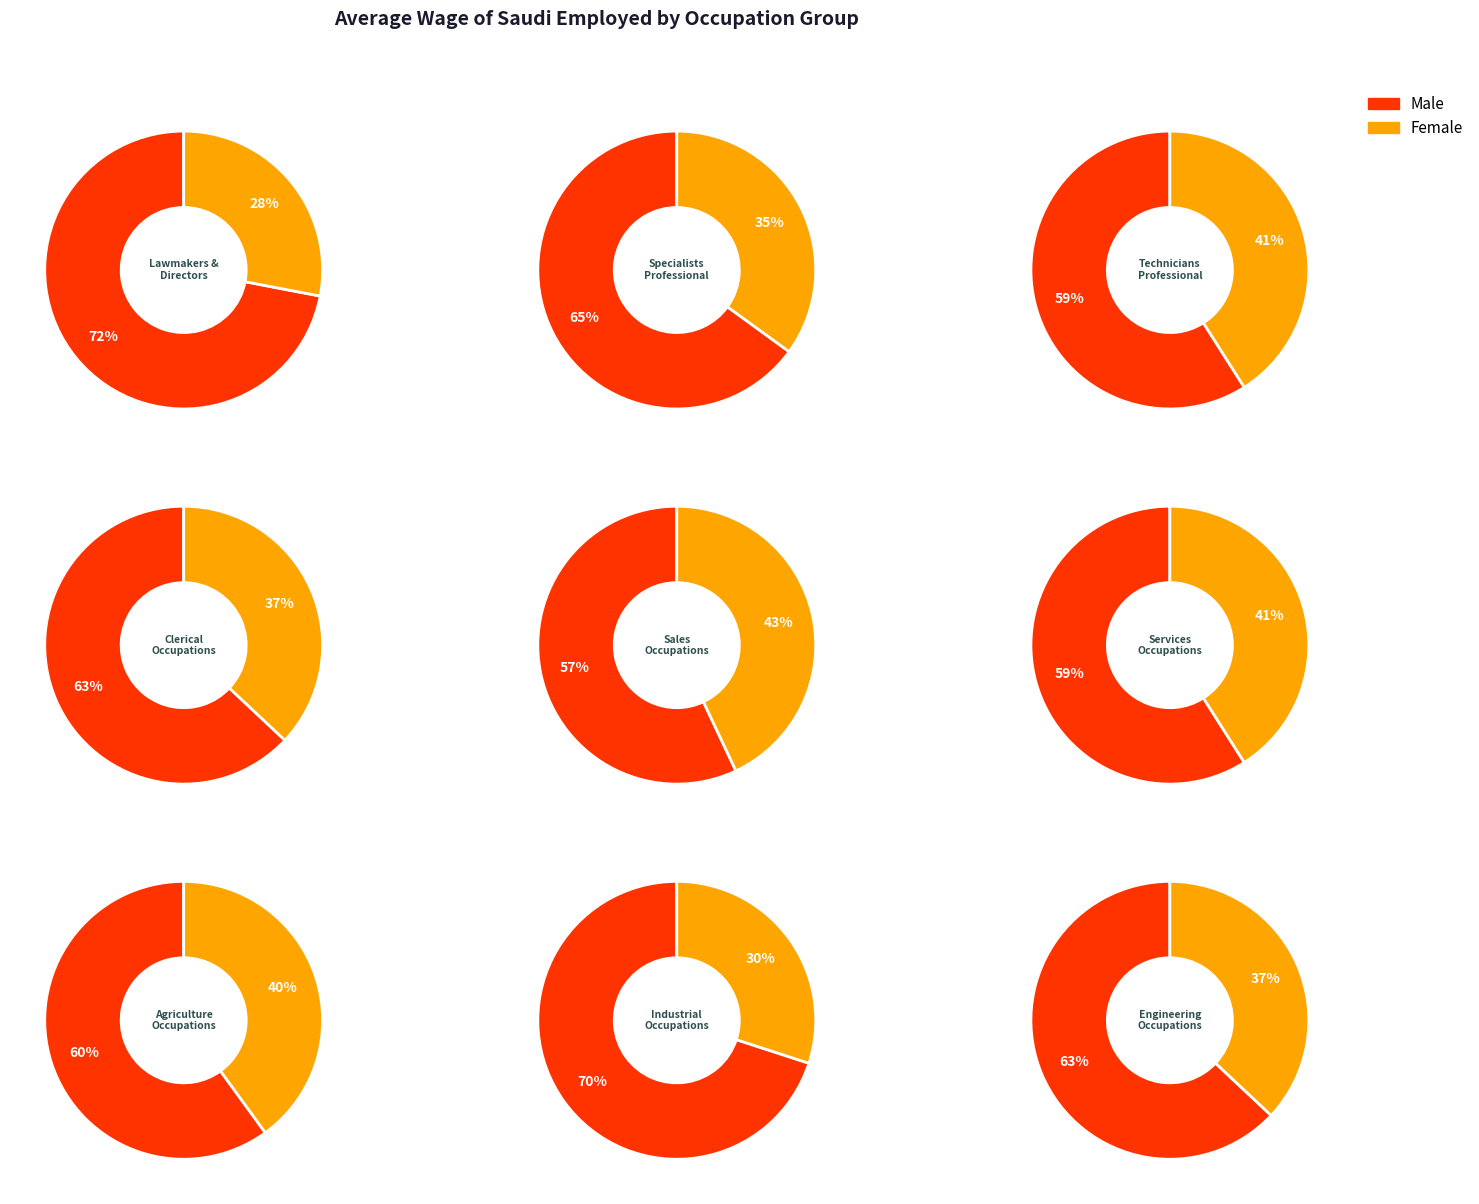

Between Engineering
Occupations and Agriculture
Occupations, which is larger?

Engineering
Occupations